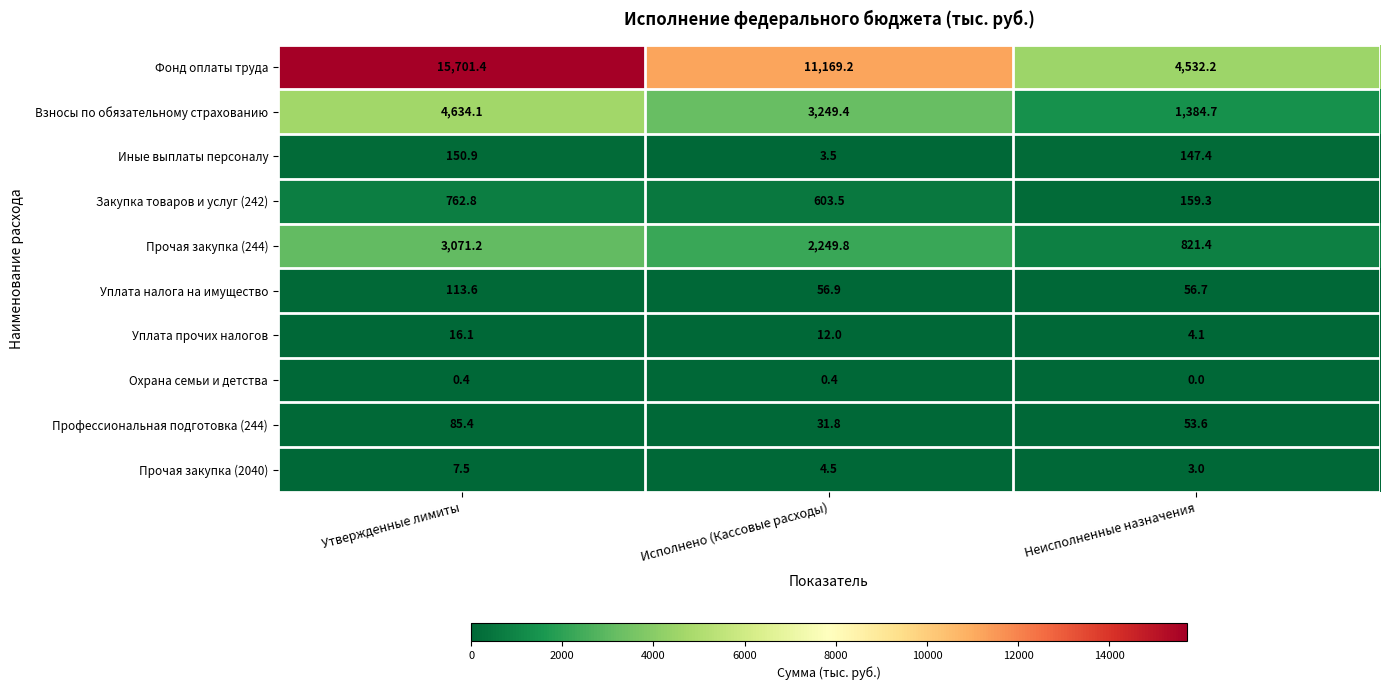

What is the difference between the maximum and minimum values in the Уплата прочих налогов series?

12.0